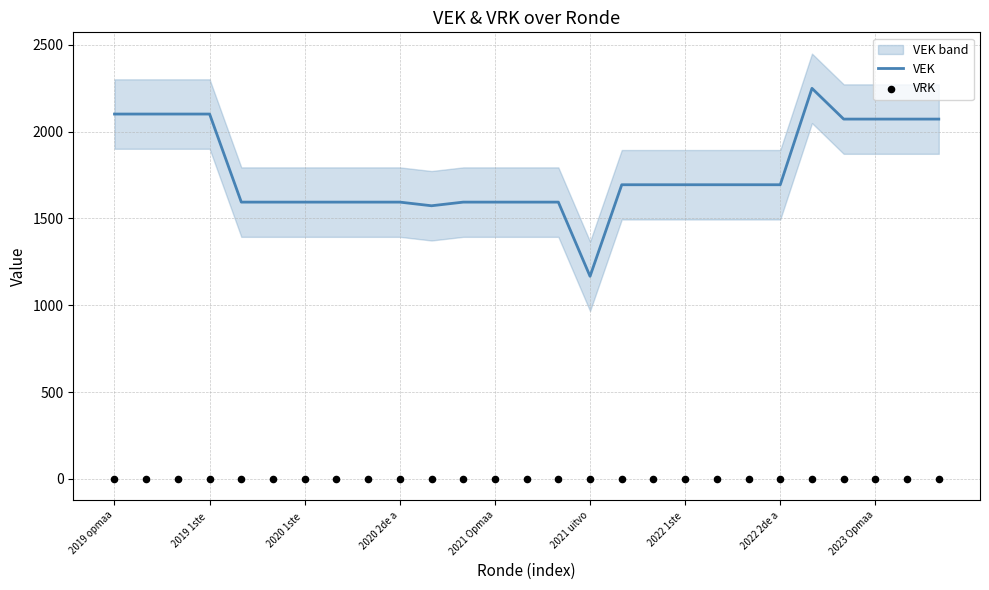

At how many categories does at least one series exceed 2075?

5